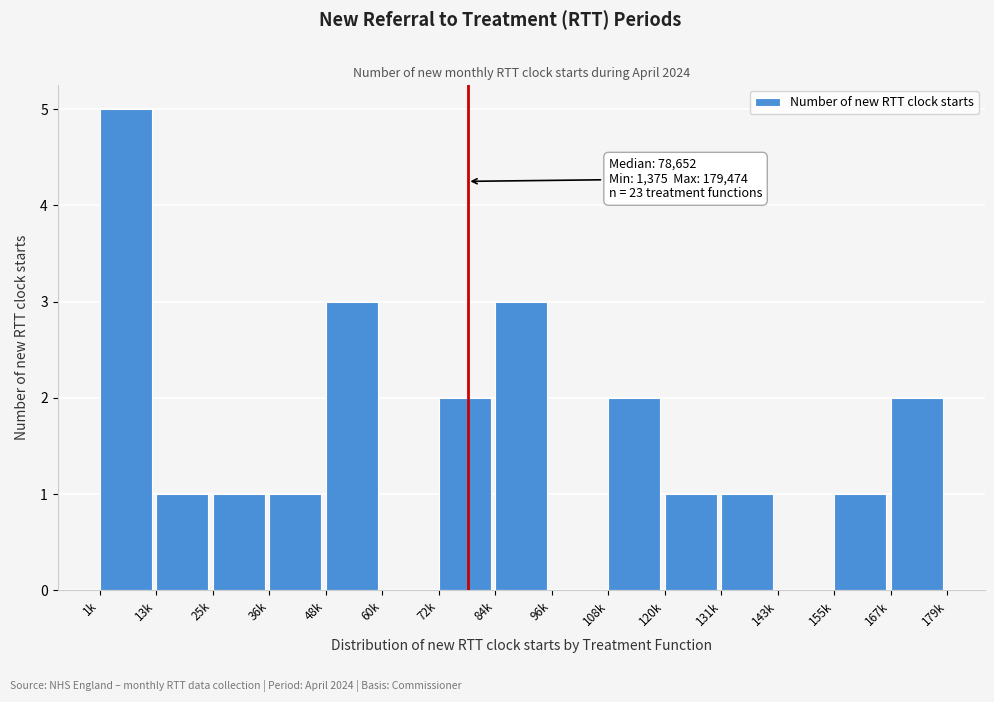

Reading right to left, extract all data points from this chart.

167k=2	155k=1	143k=0	131k=1	120k=1	108k=2	96k=0	84k=3	72k=2	60k=0	48k=3	36k=1	25k=1	13k=1	1k=5